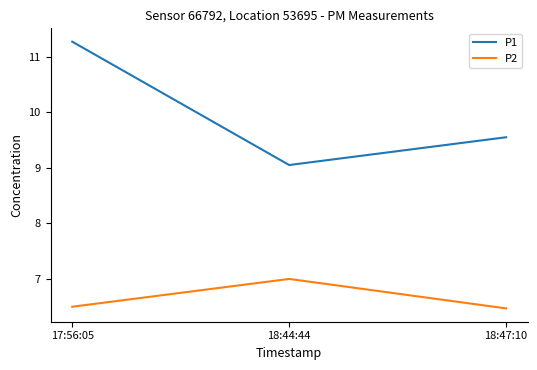

Rank the series at 18:47:10 from lowest to highest value.

P2, P1